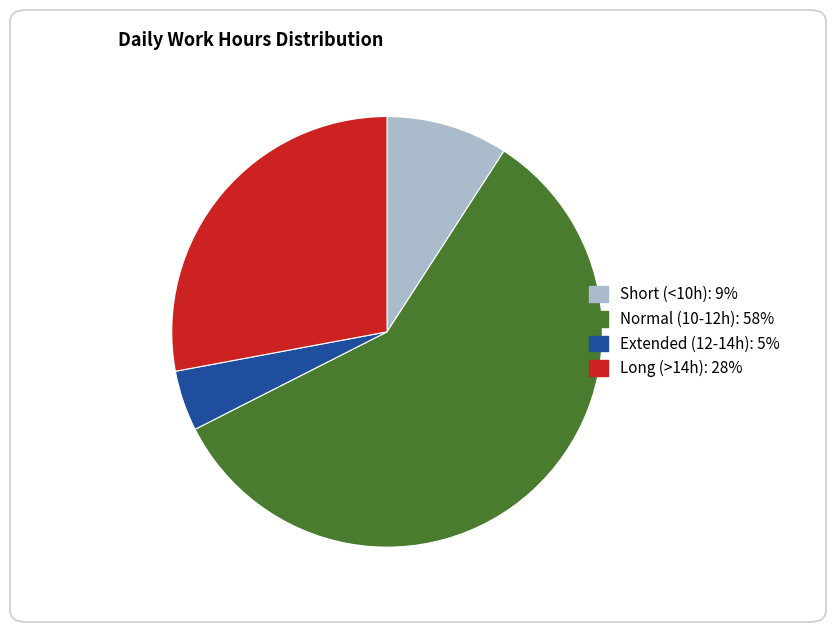

Is there a majority slice in this chart?

Yes